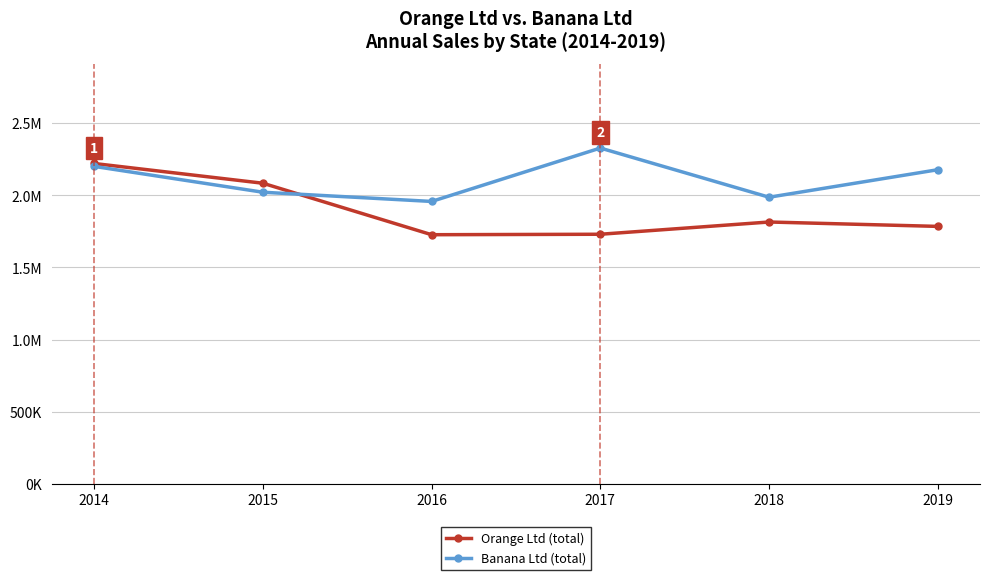

What are all the series names shown in the legend?

Orange Ltd (total), Banana Ltd (total)